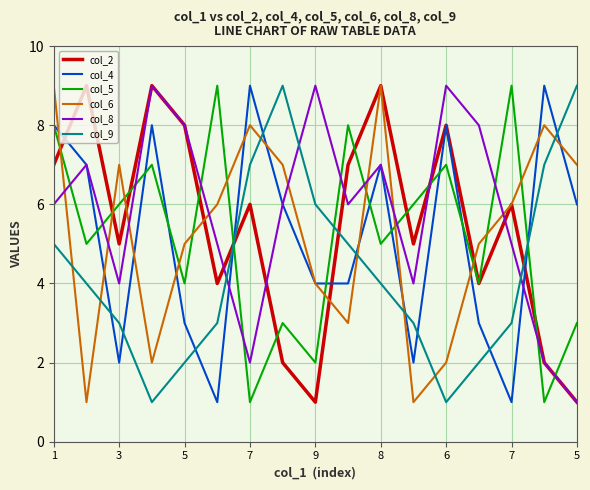

True or false: col_6 and col_9 intersect in this chart.

True